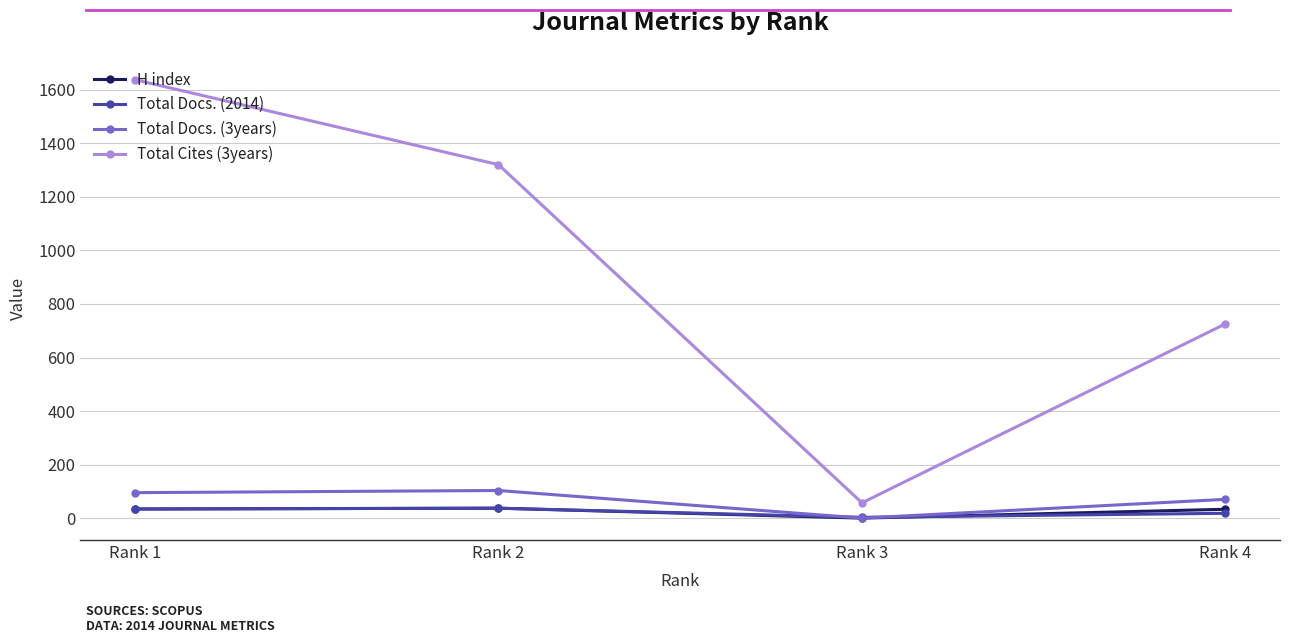

What are all the series names shown in the legend?

H index, Total Docs. (2014), Total Docs. (3years), Total Cites (3years)